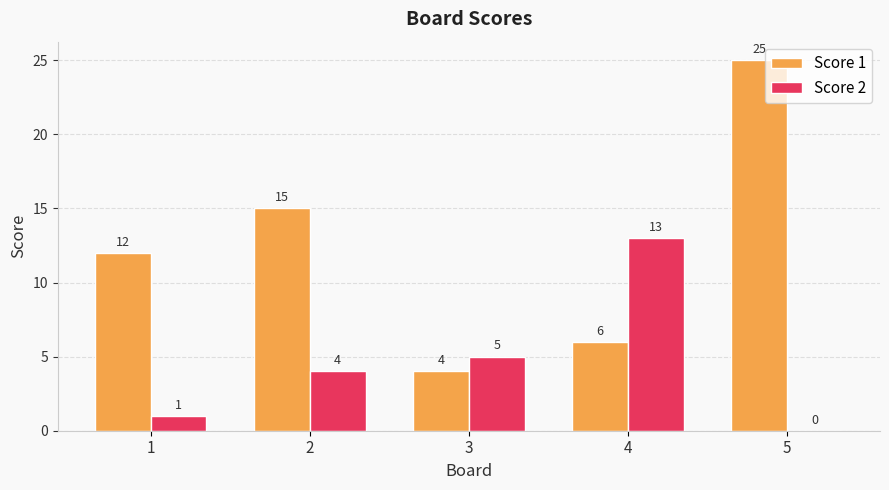

What is the sum of all Score 2 values?

23